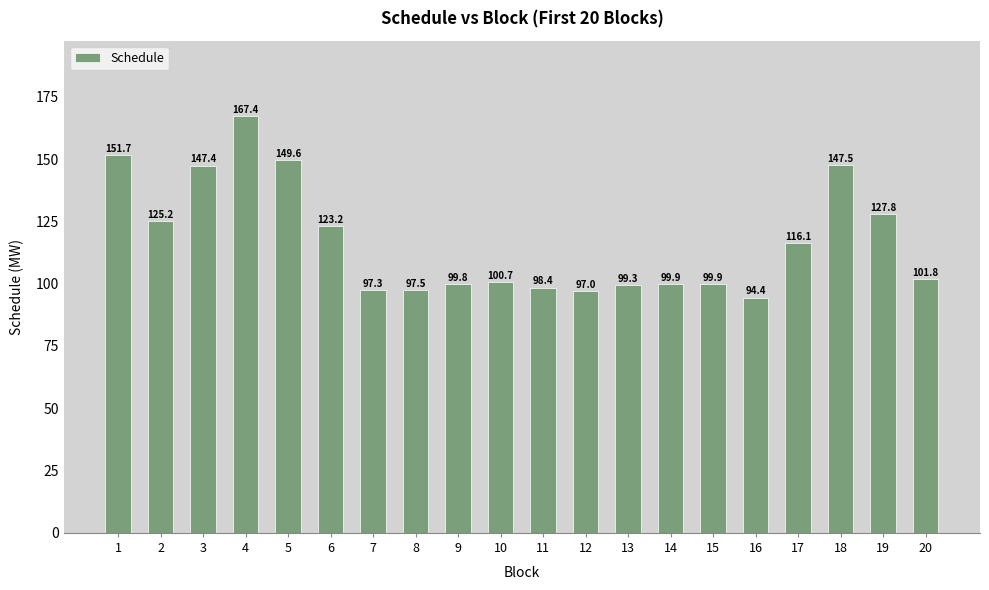

What is the change in value from 11 to 14?

+1.5